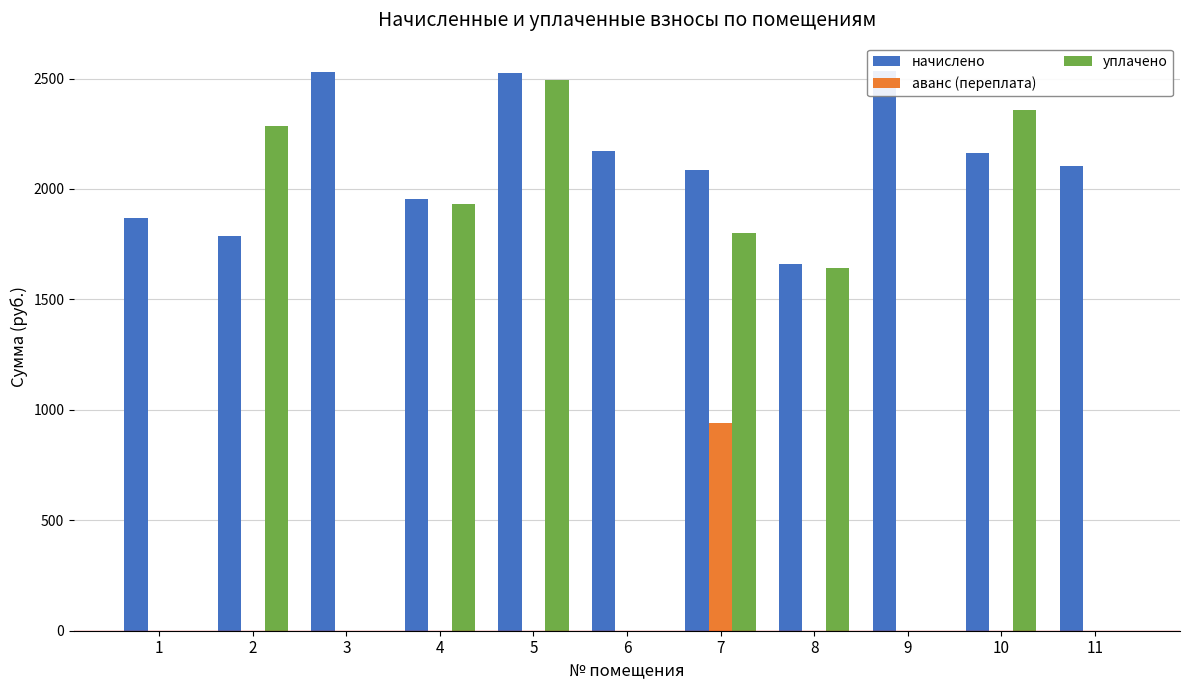

What is the difference between the highest and lowest values at 6?

2169.8